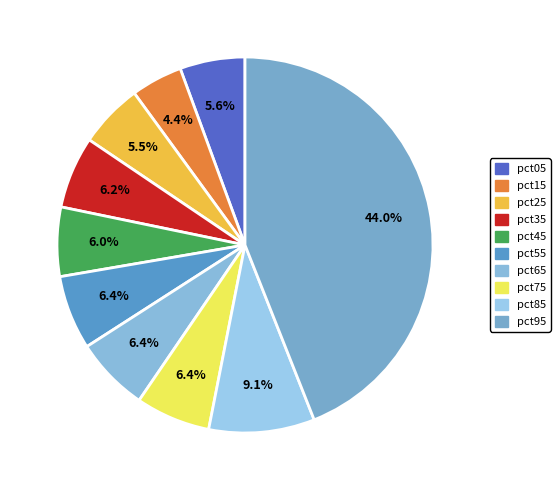

To the nearest percent, what percentage of the pie is pct75?

6%